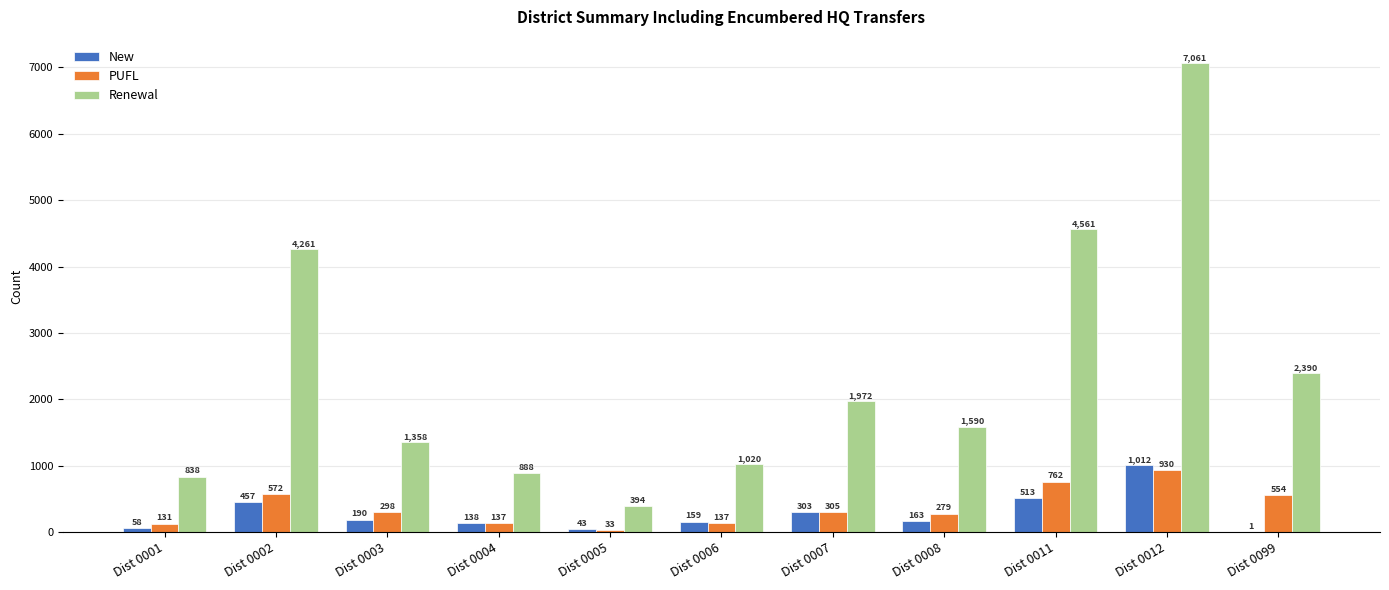

What is the spread (max minus min) of values at Dist 0005?

361